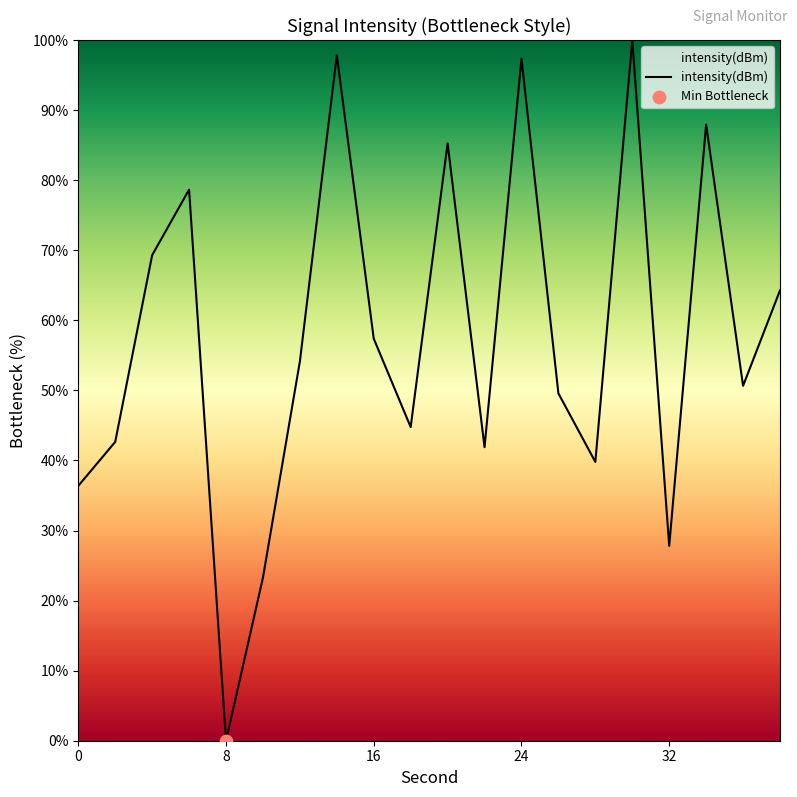

What is the greatest value displayed?

100.0